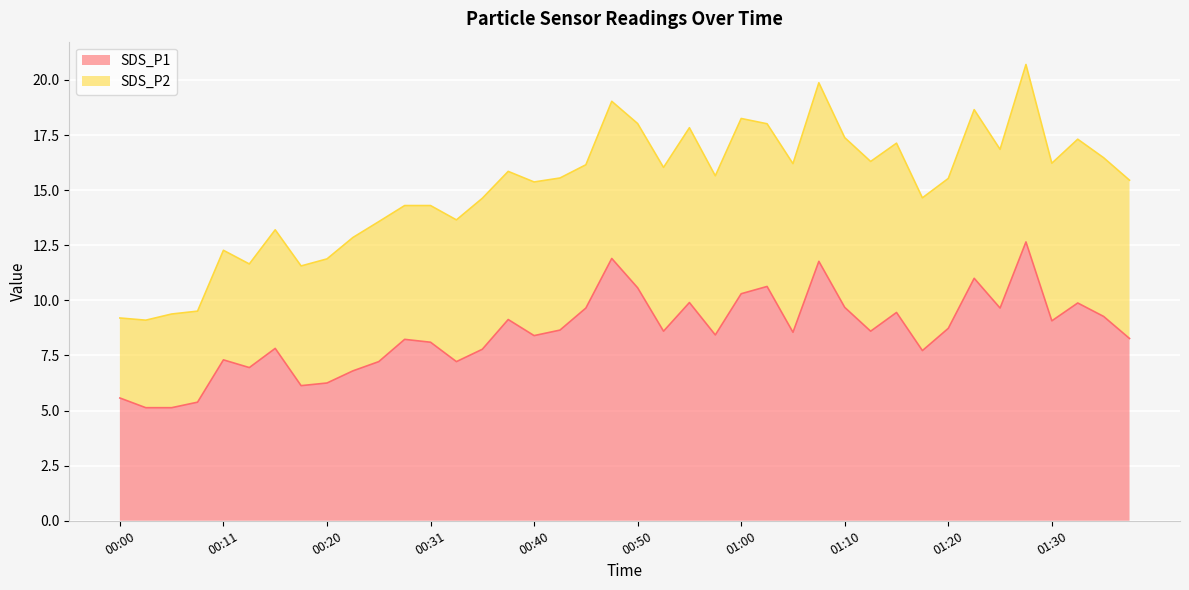

At which label does the data first exceed 8?

00:28